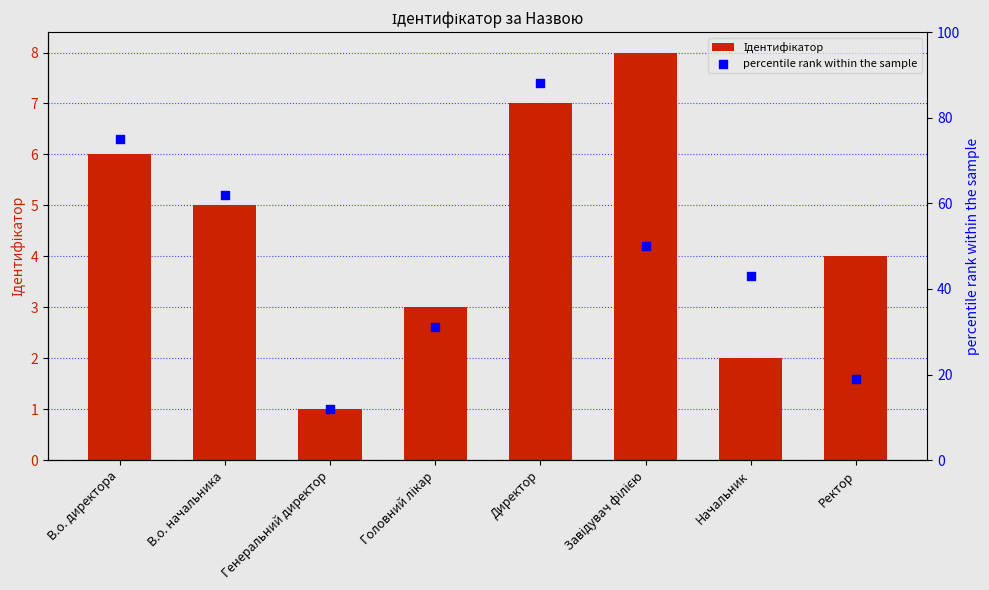

Which series has the largest total across all categories?

percentile rank within the sample